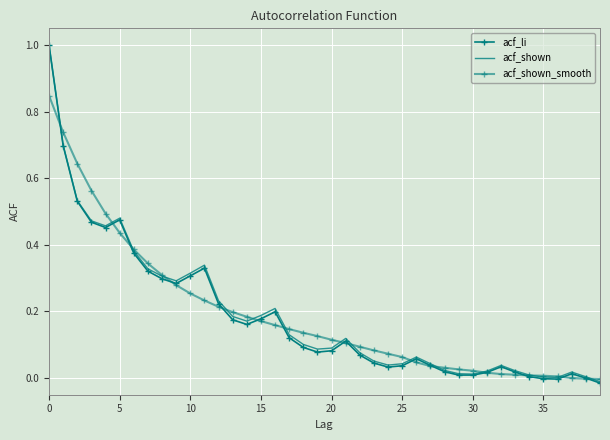

How many lines are shown in the chart?

3